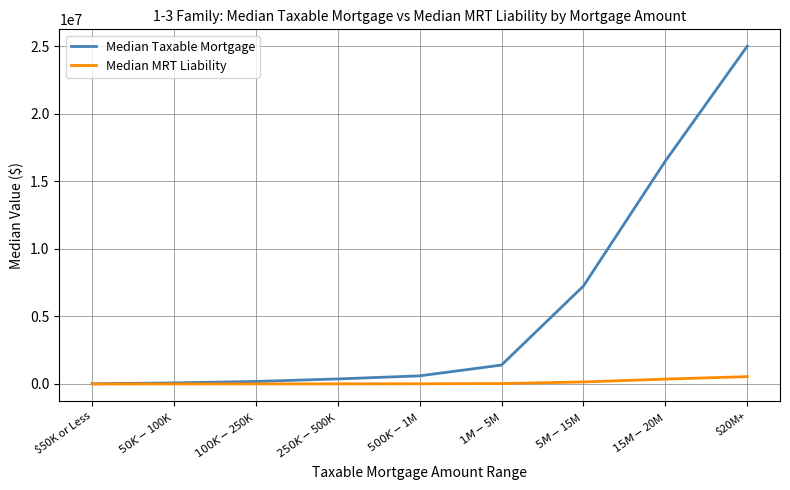

What is the maximum value shown in the chart?

25000000